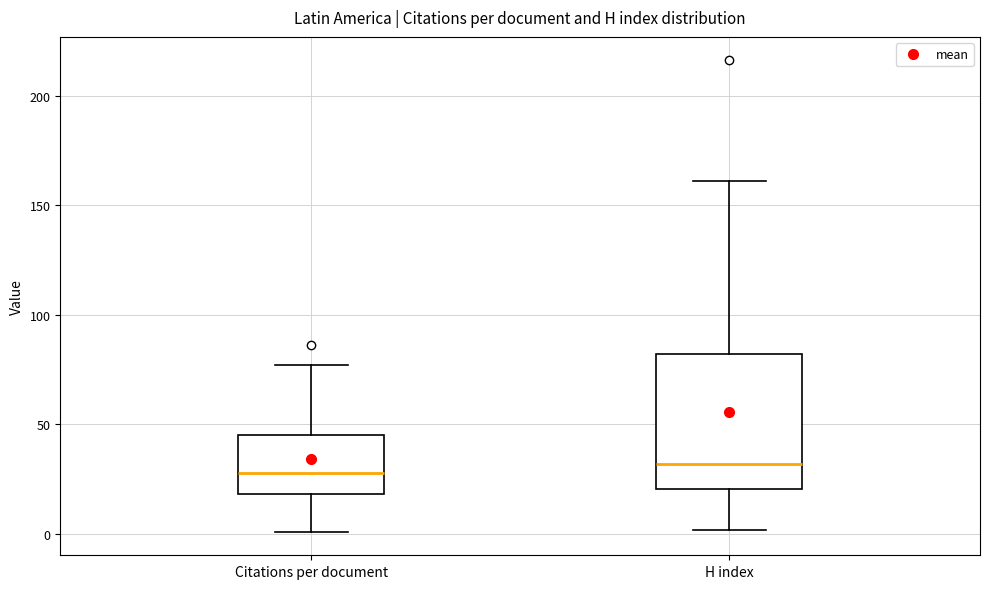

Reading left to right, transcribe this box plot: for each box, give where its median line is, the range the box spans, and where its two whiskers end, as read against the y-axis. The values are not printed on the chart, so give them approximately, as read against the axis.

Citations per document: median 30, box 20 to 45, whiskers 0 to 75
H index: median 30, box 20 to 80, whiskers 0 to 160